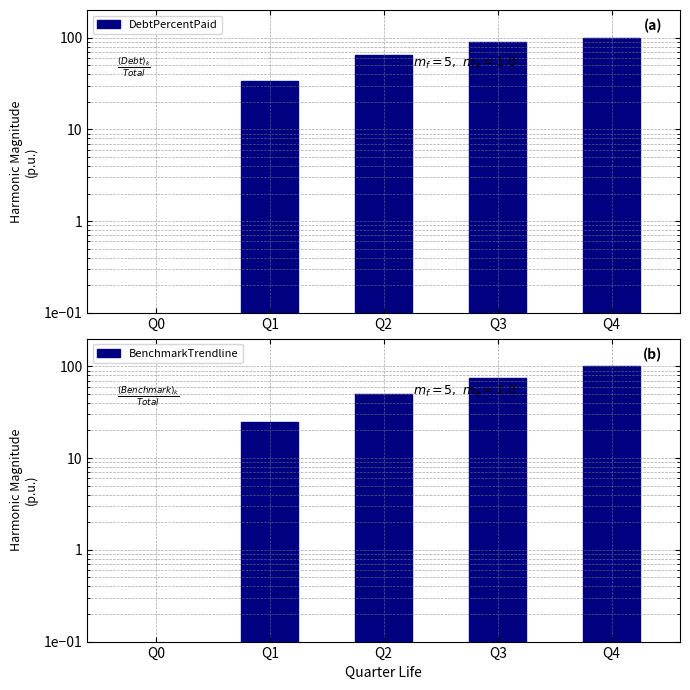

Are the bars grouped side by side (vs. stacked)?

Yes